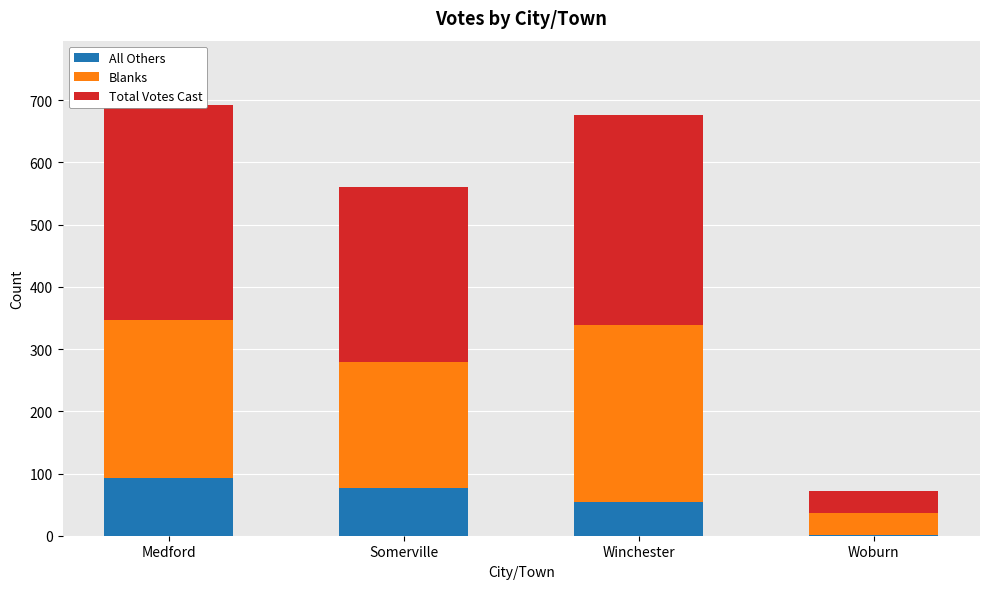

What position from the right is Somerville?

3